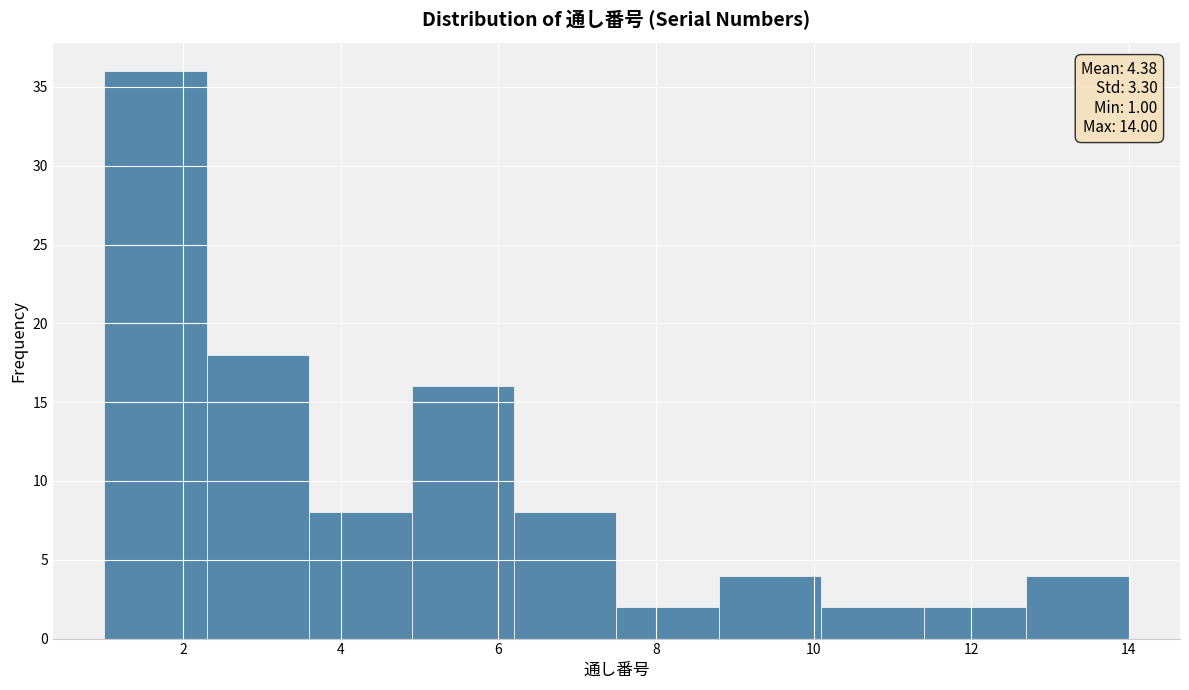

Over which range of the x-axis is the bar tallest?

1.0 to 2.3